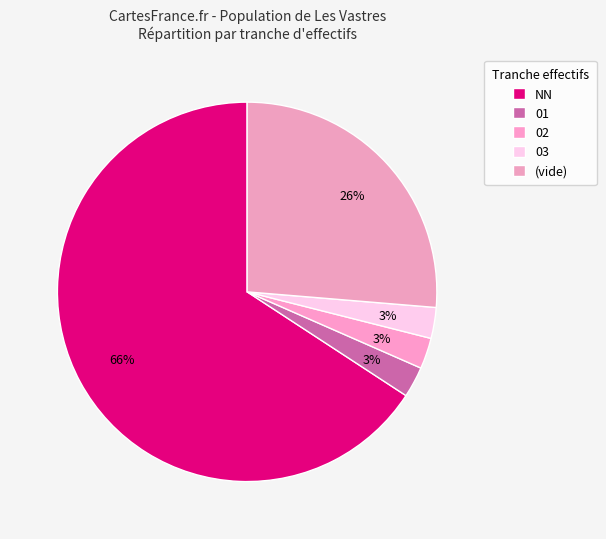

Count the number of slices in the pie.

5